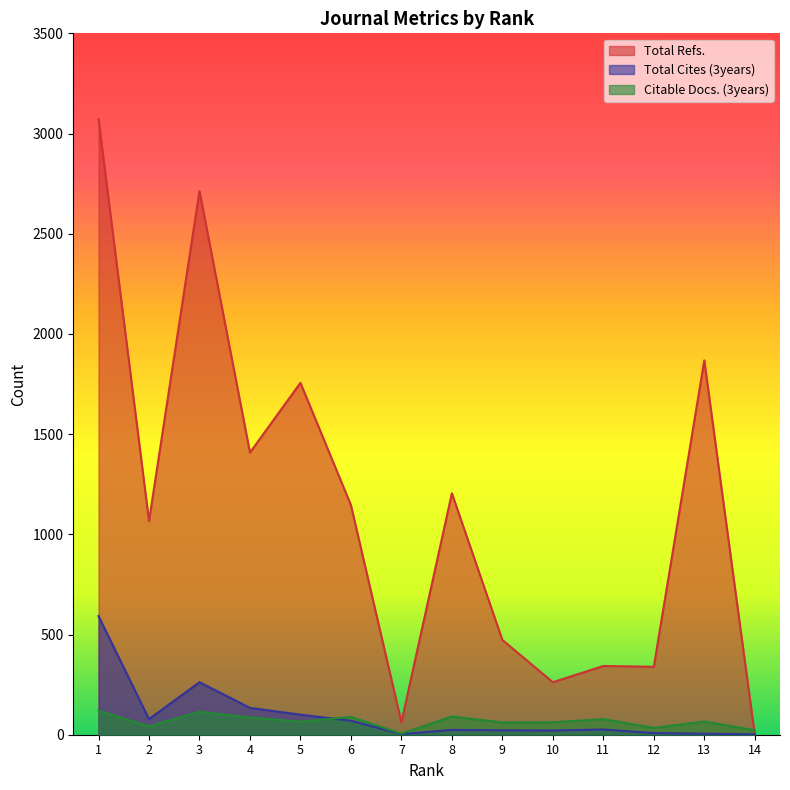

At which category does the chart reach its peak across all series?

1